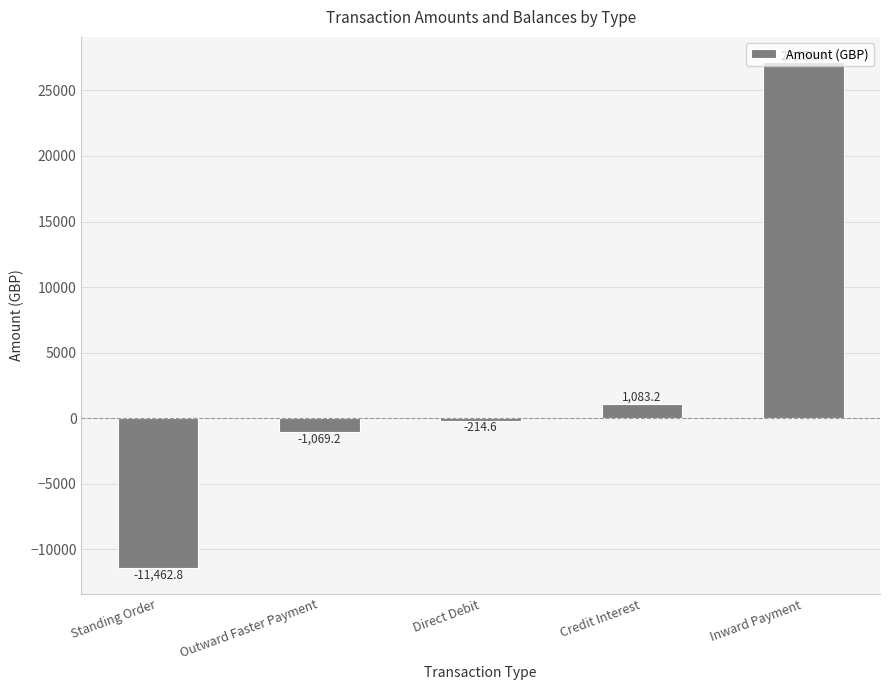

What position from the left is Outward Faster Payment?

2